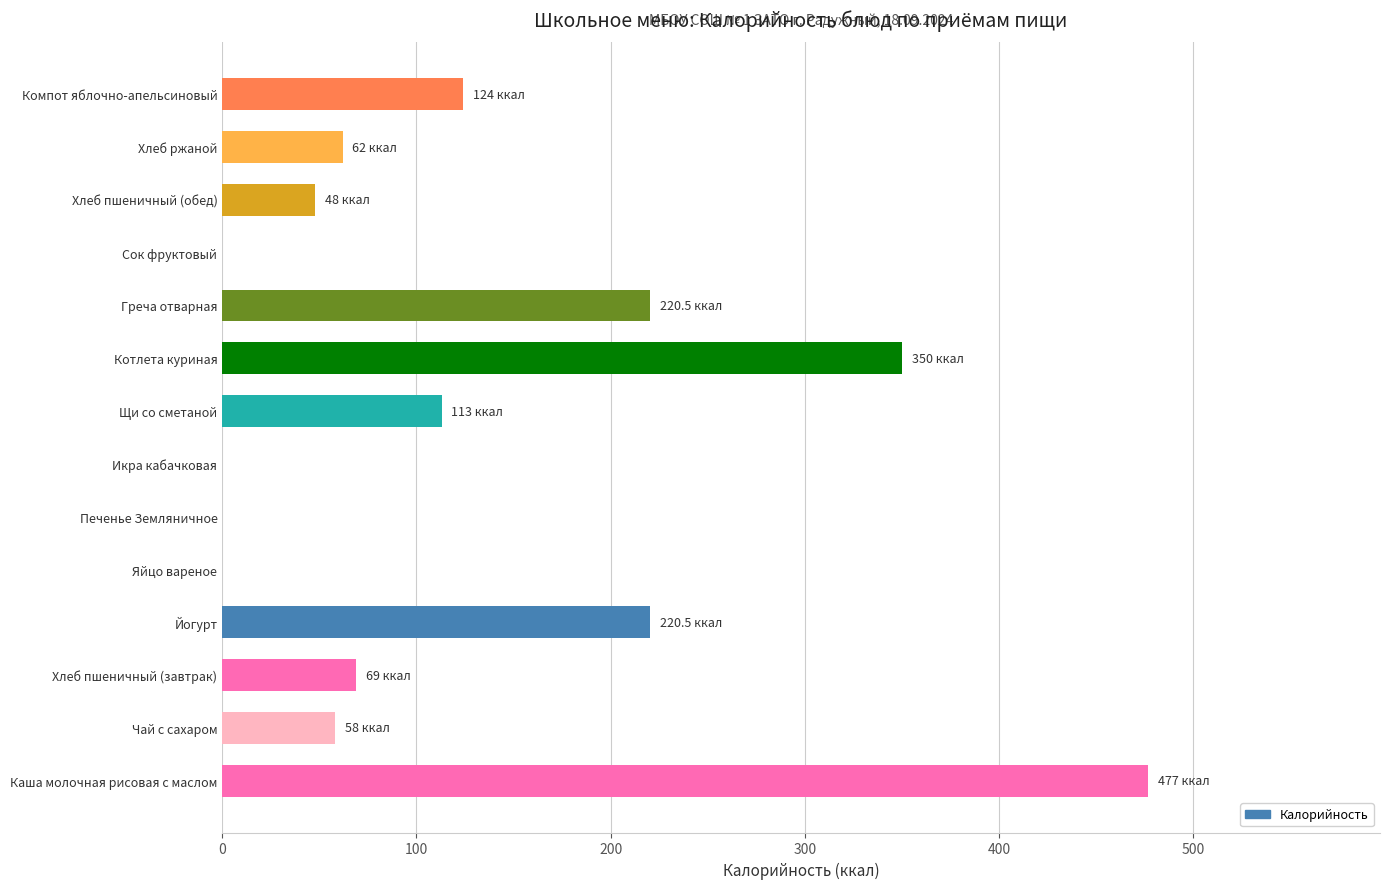

What is the greatest value displayed?

477.0